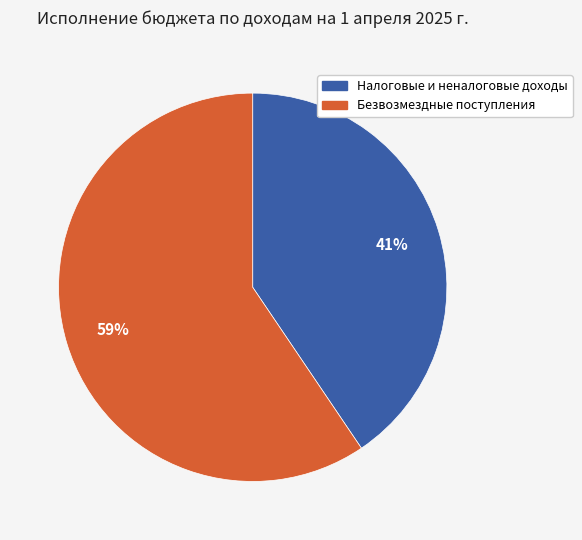

Combined, do Безвозмездные поступления and Налоговые и неналоговые доходы account for over 50%?

Yes